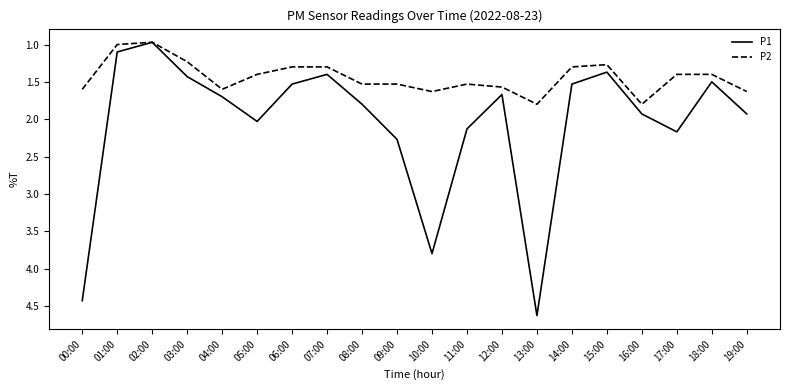

Is the value of P1 at 04:00 greater than the value of P2 at 05:00?

Yes